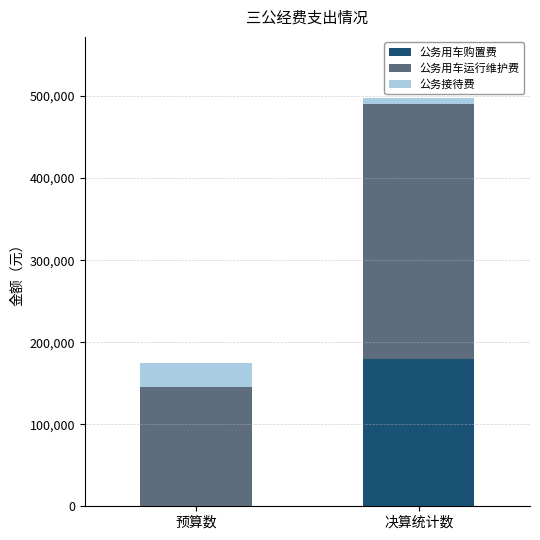

Is it true that 公务用车购置费 equals 67853.5 at 预算数?

False